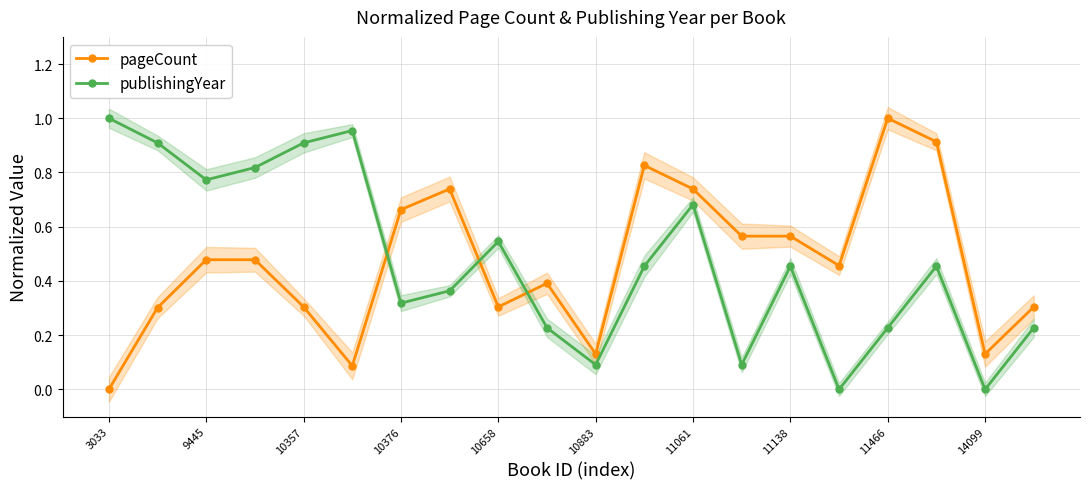

Reading left to right, transcribe all the data shown in this chart.

pageCount: 0.0	0.3	0.5	0.5	0.3	0.1	0.7	0.7	0.3	0.4	0.1	0.8	0.7	0.6	0.6	0.5	1.0	0.9	0.1	0.3
publishingYear: 1.0	0.9	0.8	0.8	0.9	1.0	0.3	0.4	0.5	0.2	0.1	0.5	0.7	0.1	0.5	0.0	0.2	0.5	0.0	0.2